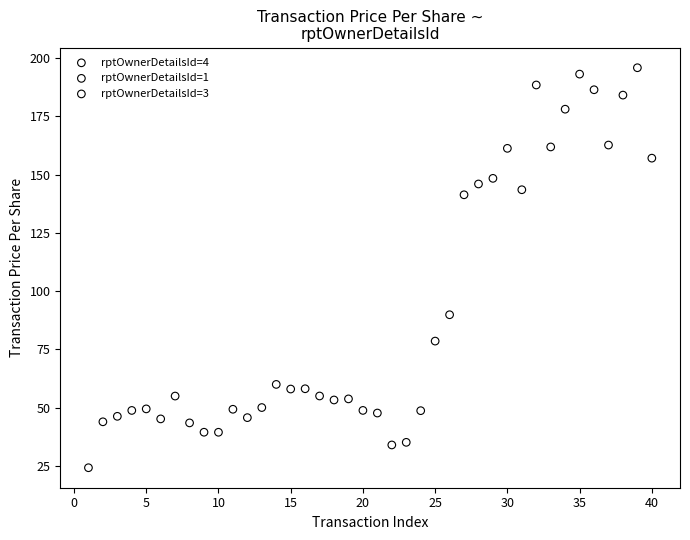

Which series reaches the minimum Y coordinate?

rptOwnerDetailsId=4